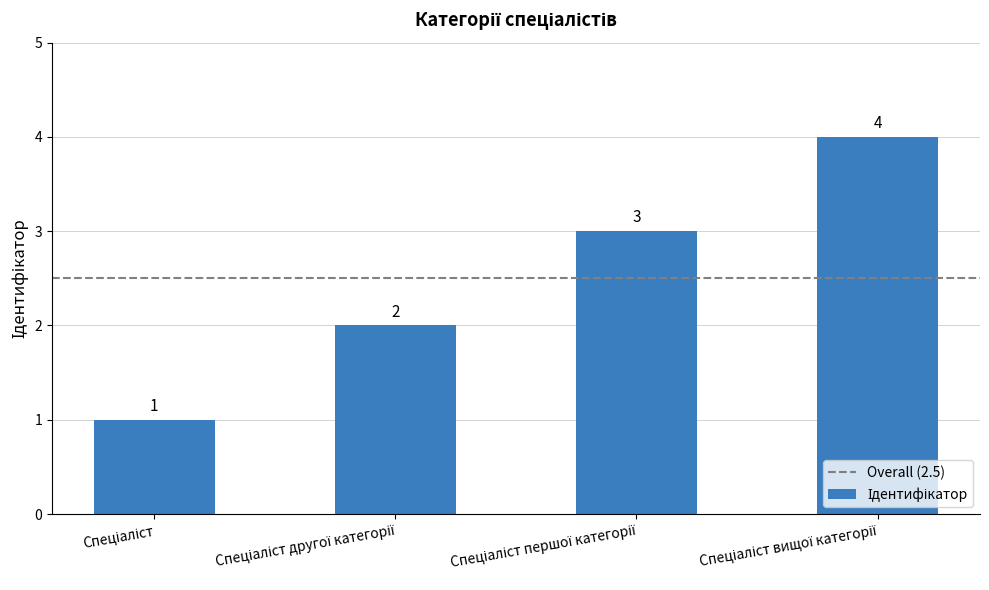

Count the number of categories in the chart.

4